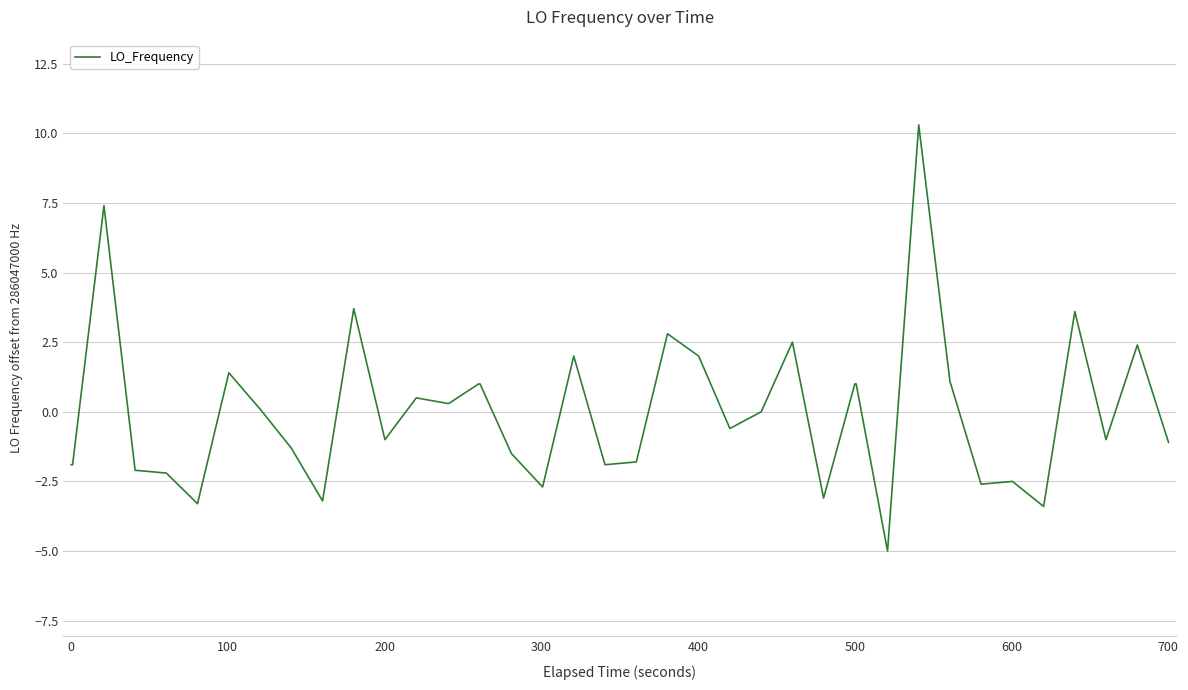

What is the difference between the maximum and minimum values?

15.3